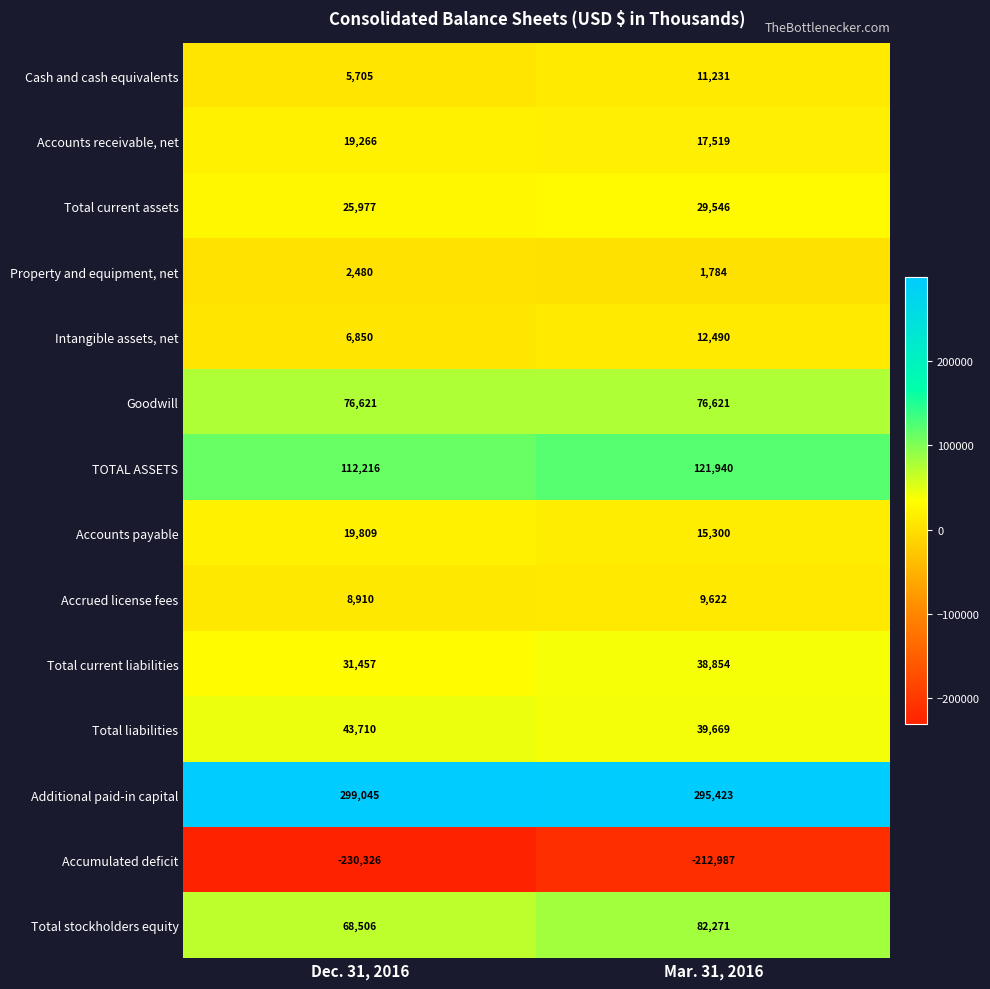

What is the total value across all series at Mar. 31, 2016?

539283